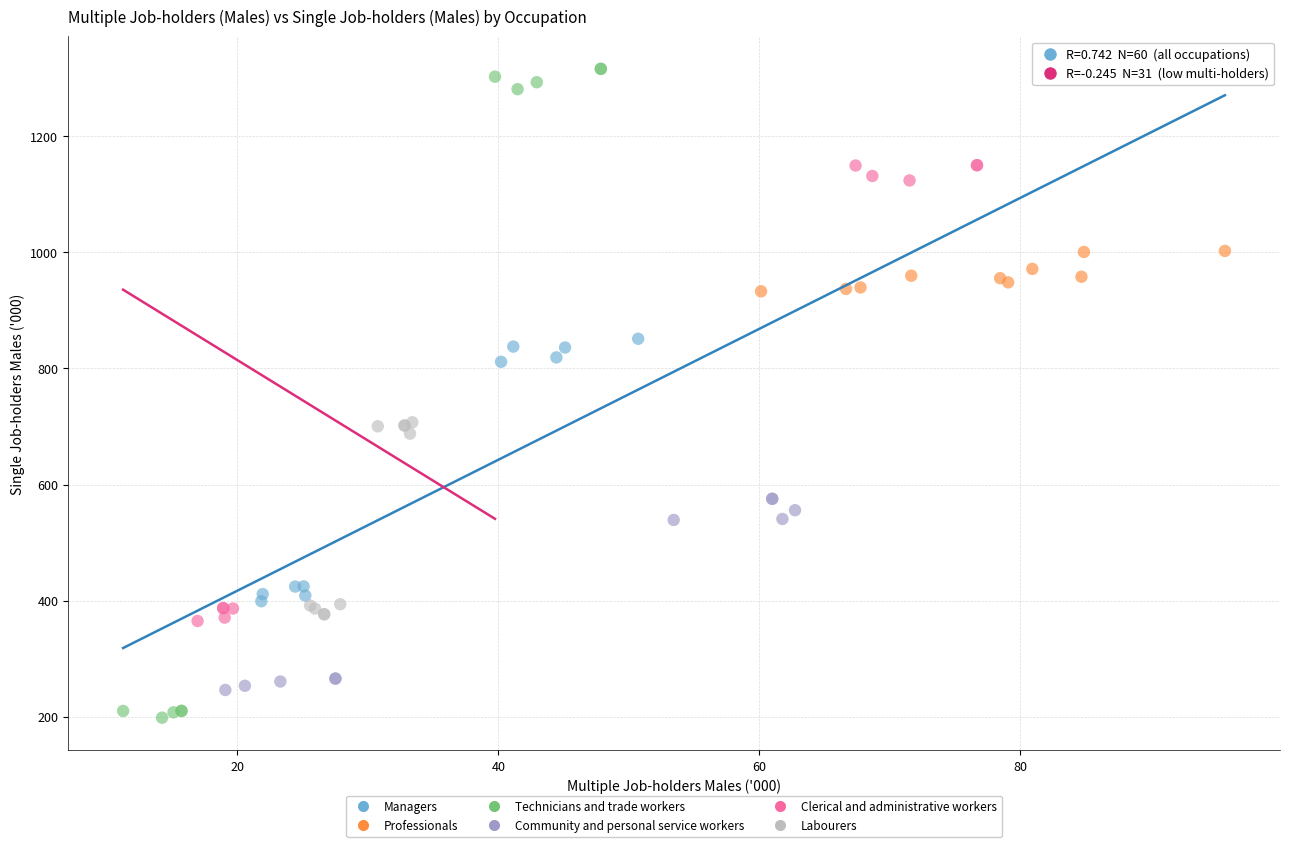

Which series contains the highest Y value?

Technicians and trade workers